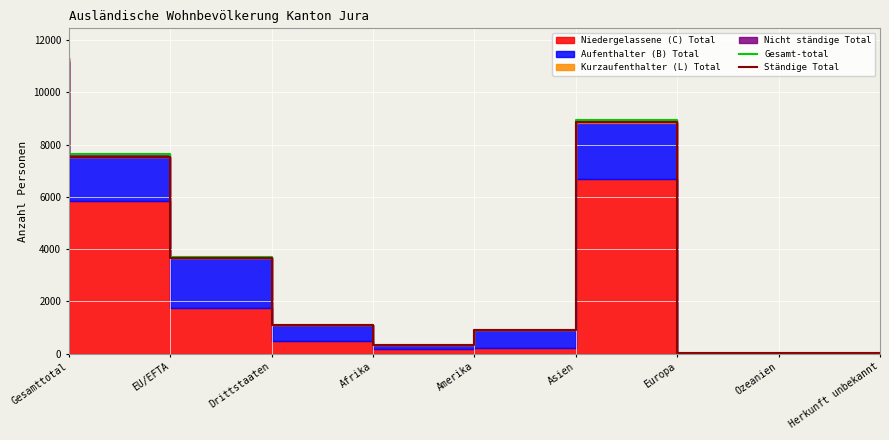

Which series changed the most between Asien and Europa?

Gesamt-total